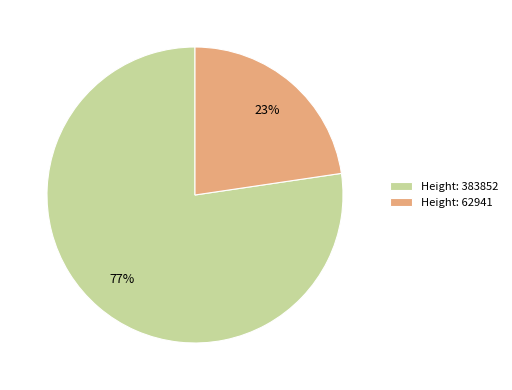

Rank the categories by value from highest to lowest.

Height: 383852, Height: 62941